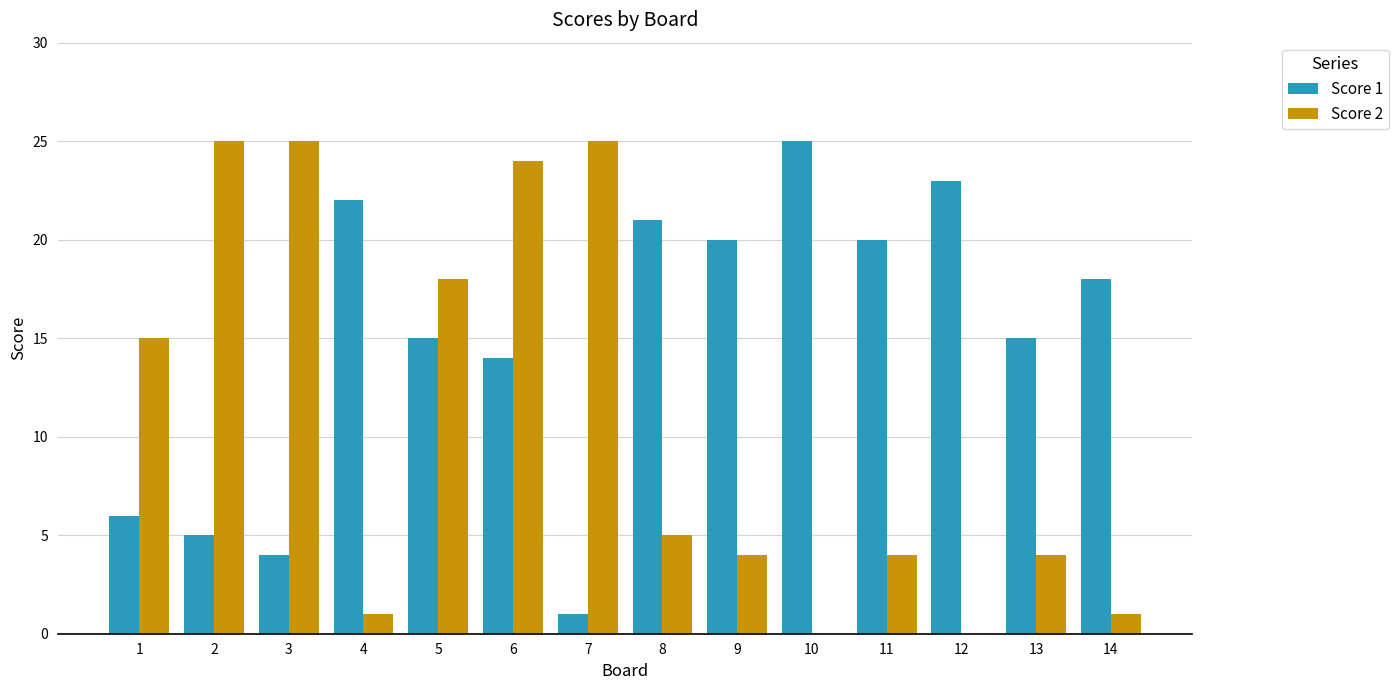

What is the highest value of the Score 2 series?

25